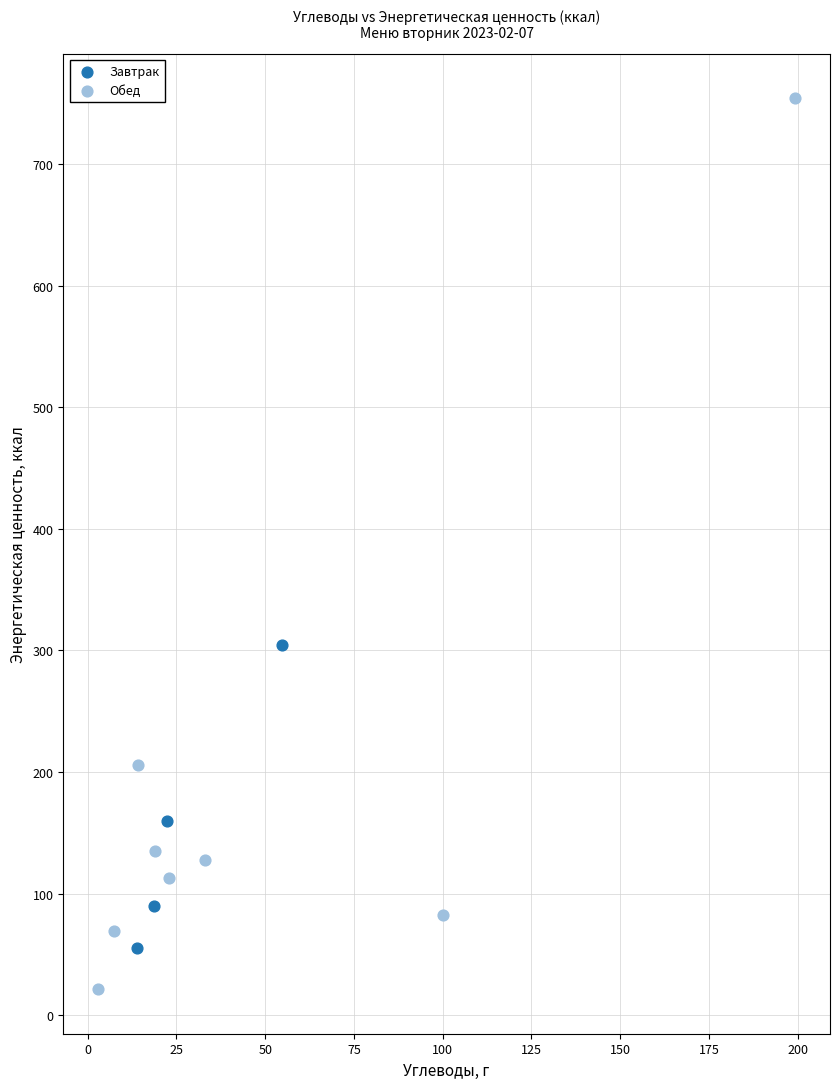

Which series contains the lowest Y value?

Обед